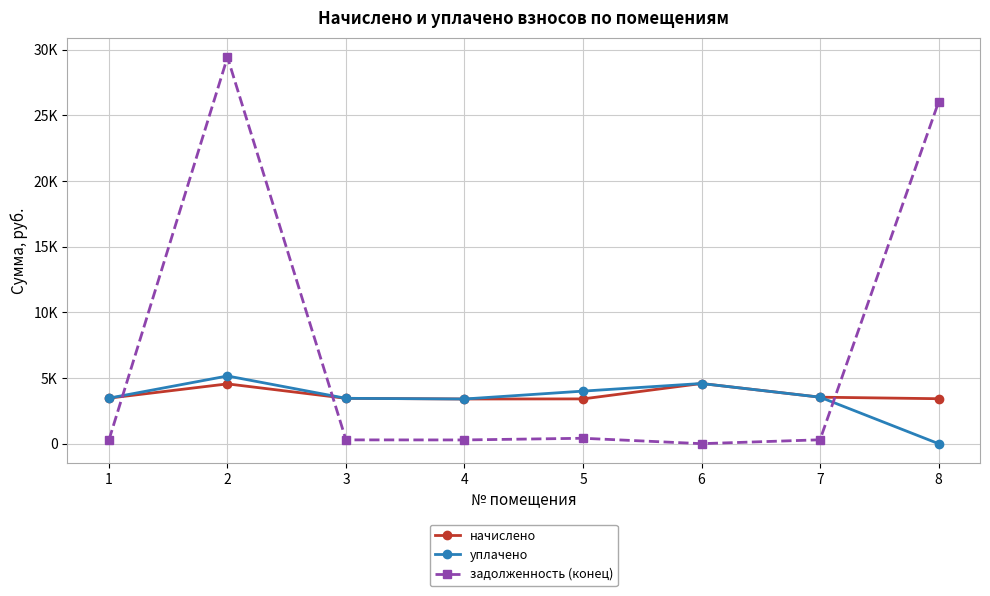

What are all the series names shown in the legend?

начислено, уплачено, задолженность (конец)